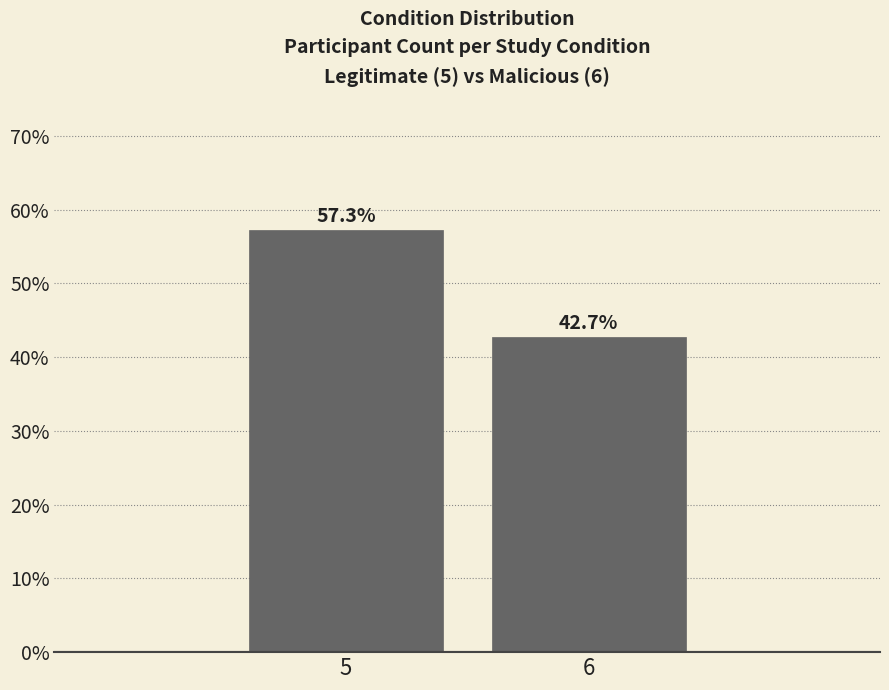

Reading right to left, list all the values displayed in this chart.

6=42.7	5=57.3